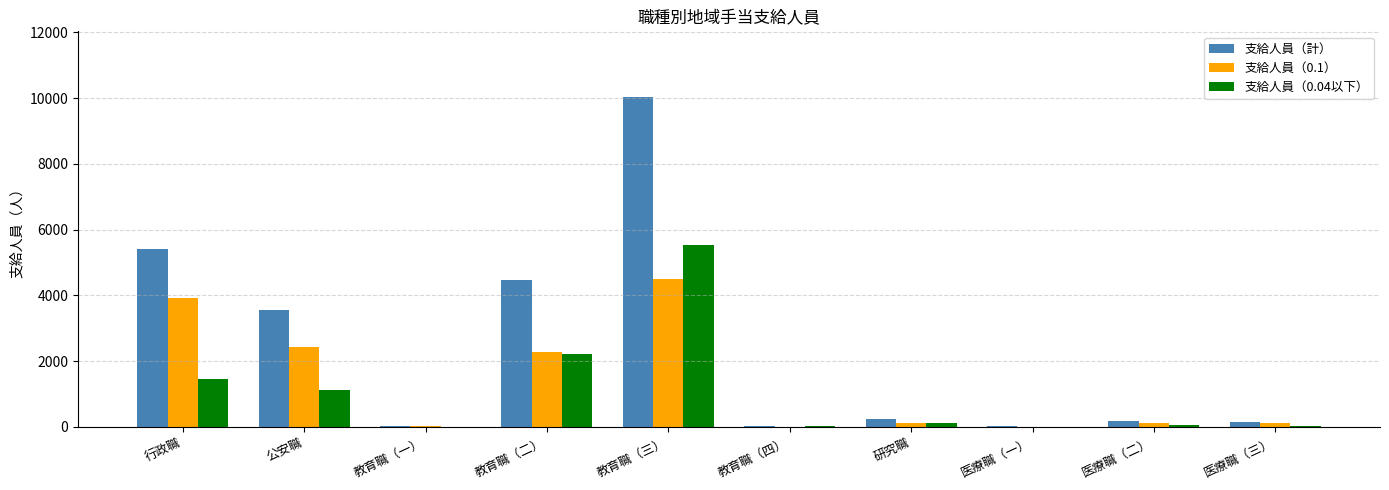

At which category does the chart reach its peak across all series?

教育職（三）